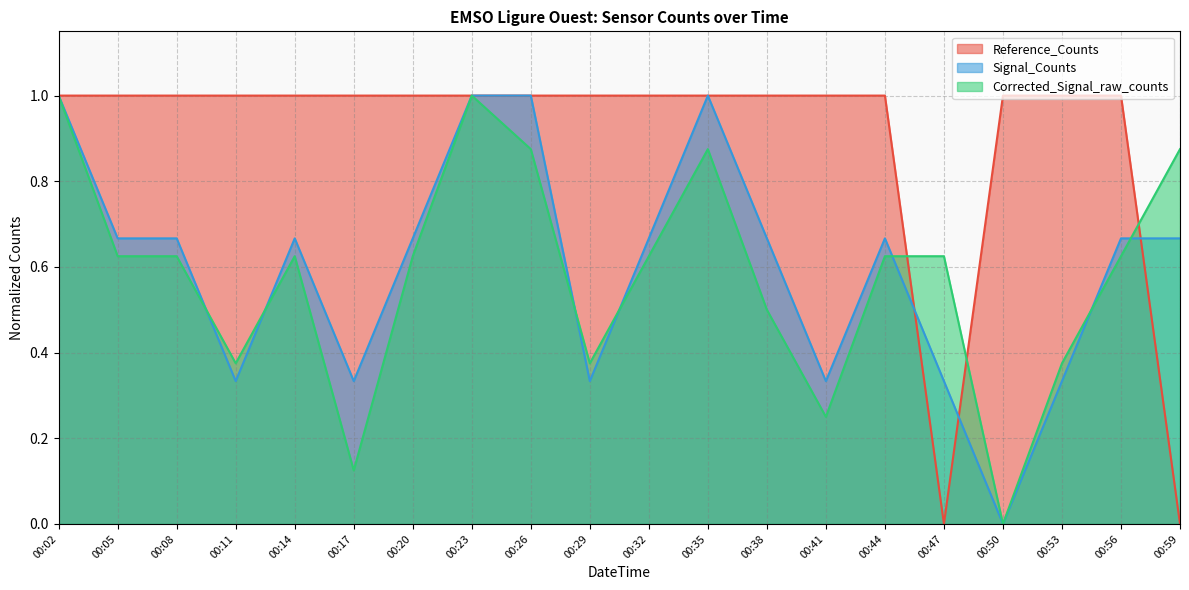

Count the number of data series in this chart.

3